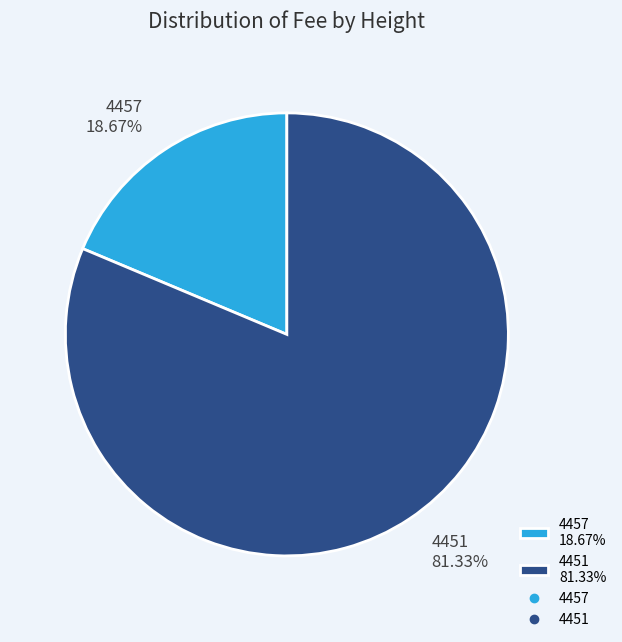

To the nearest percent, what is the average slice percentage?

50%